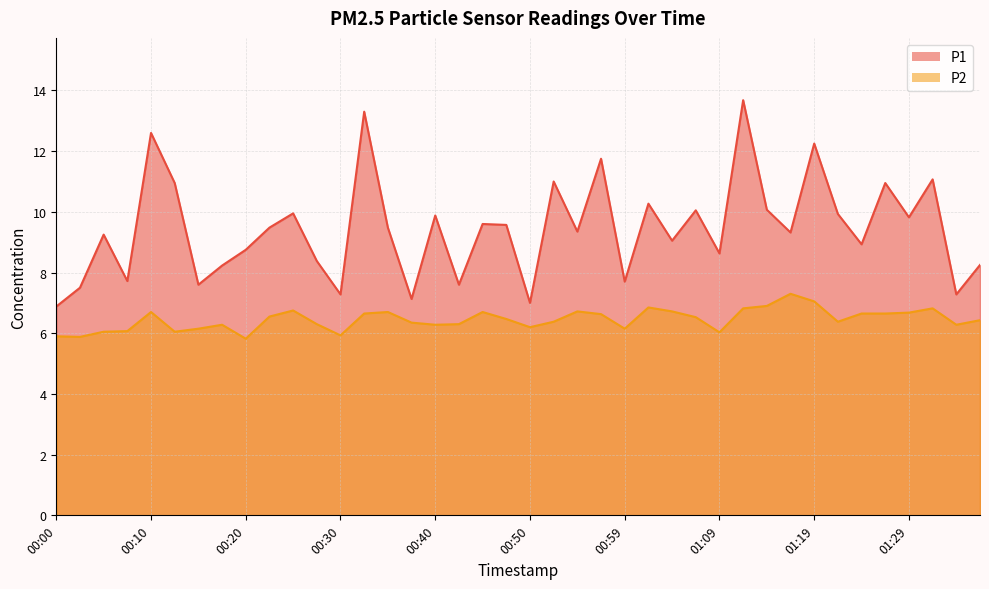

What position from the right is 00:47?

21